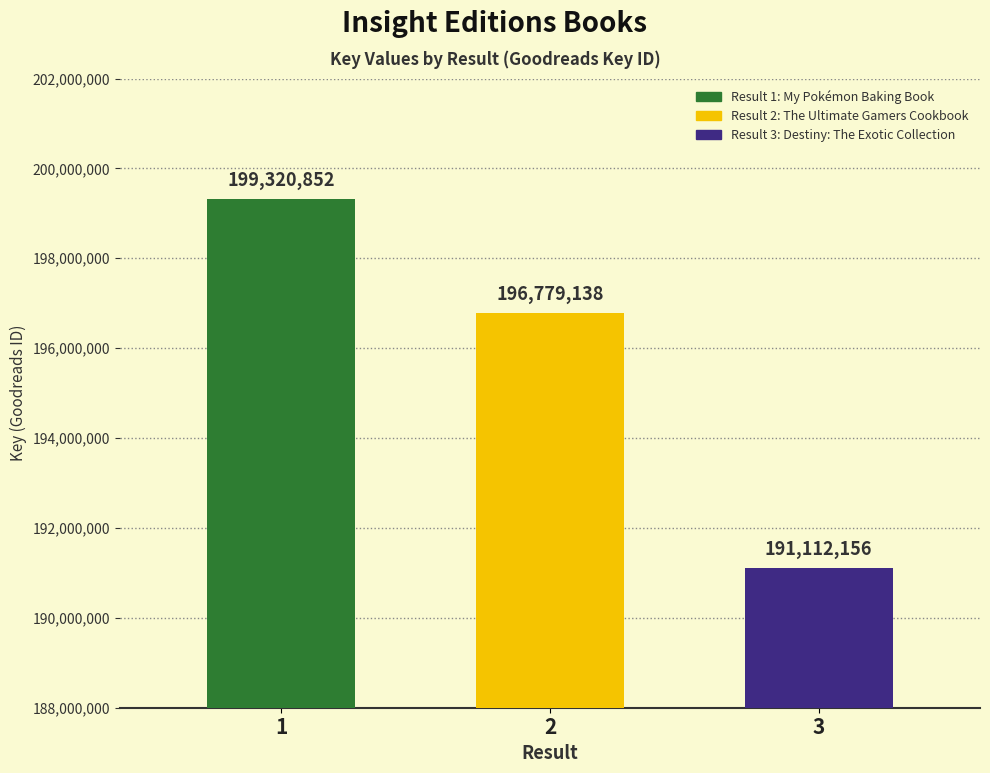

The chart shows a value of 199320852 at 1. True or false?

True